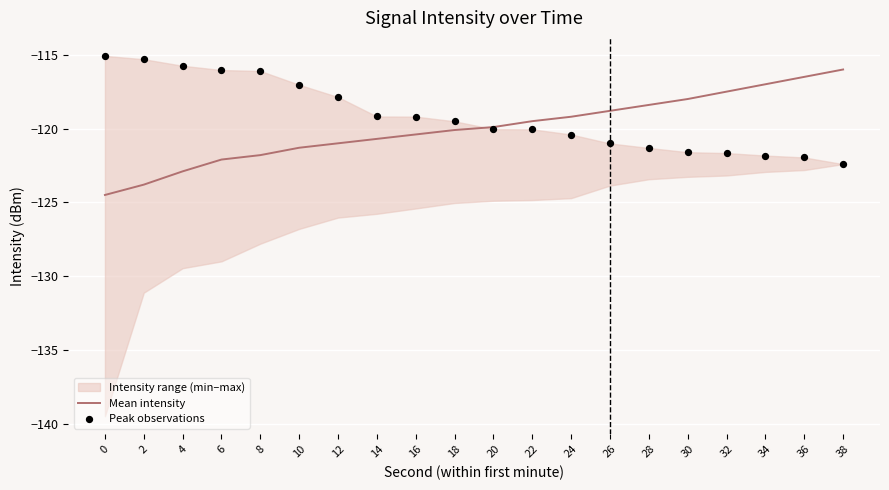

What is the minimum value for Mean intensity?

-124.5